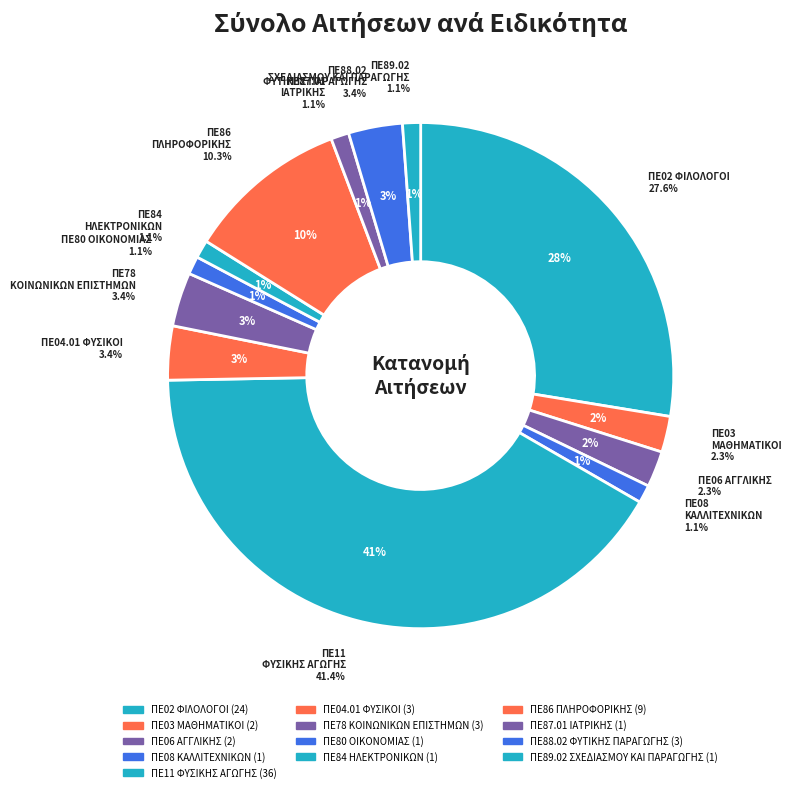

Does any single category account for the majority?

No